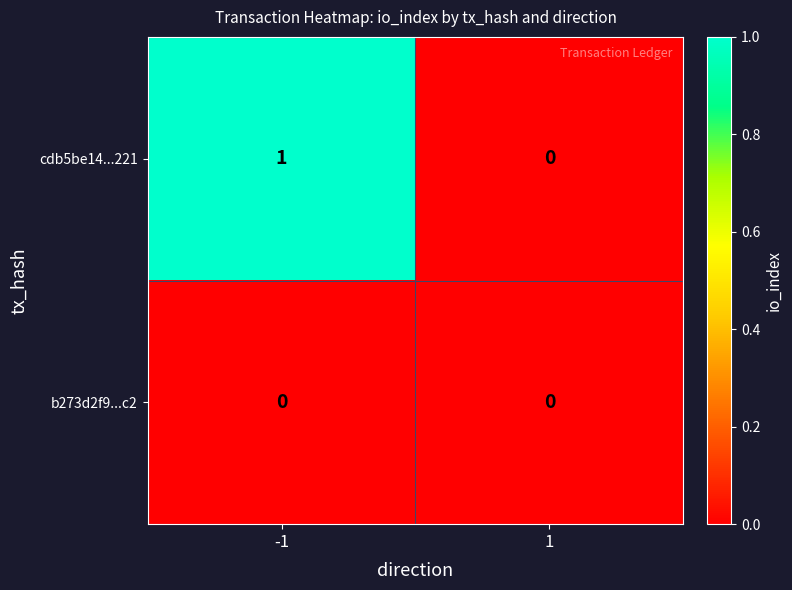

Reading right to left, extract all data points from this chart.

cdb5be14...221: 1=0	-1=1
b273d2f9...c2: 1=0	-1=0